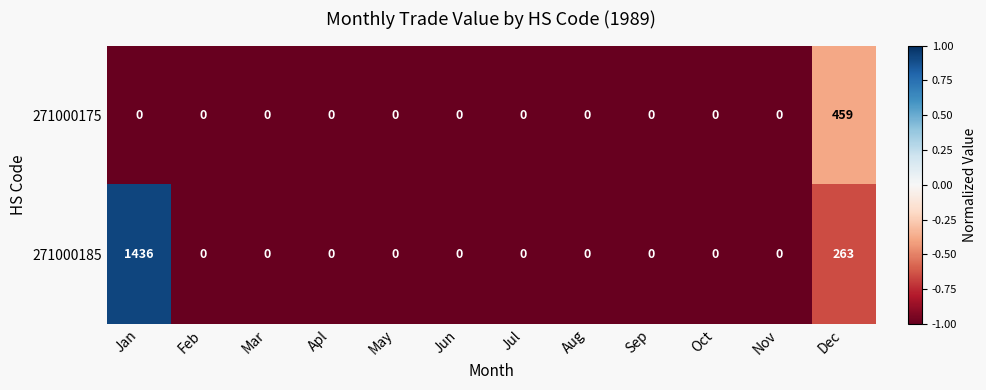

List the series in order of their peak value, highest first.

271000185, 271000175